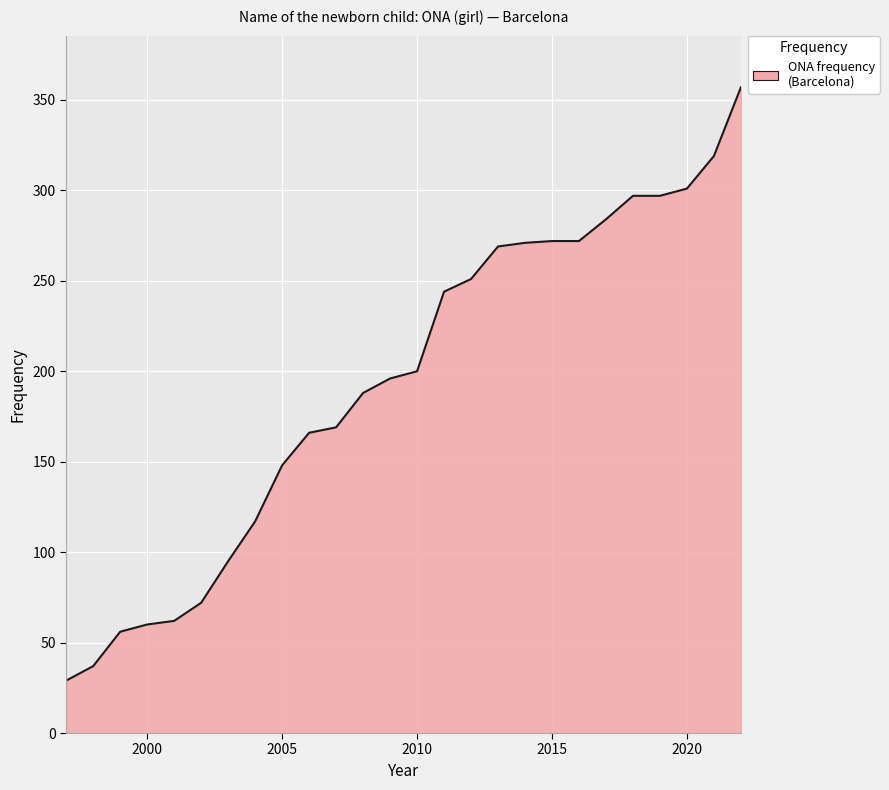

What is the smallest value displayed?

29